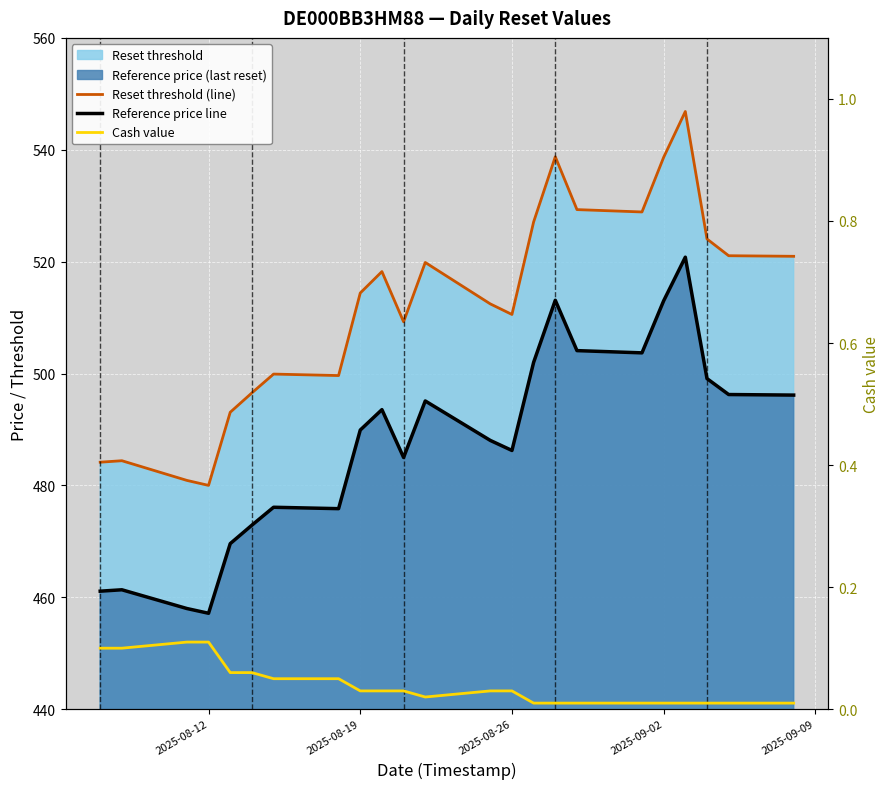

Which series has the widest spread of values?

Reset threshold (line)